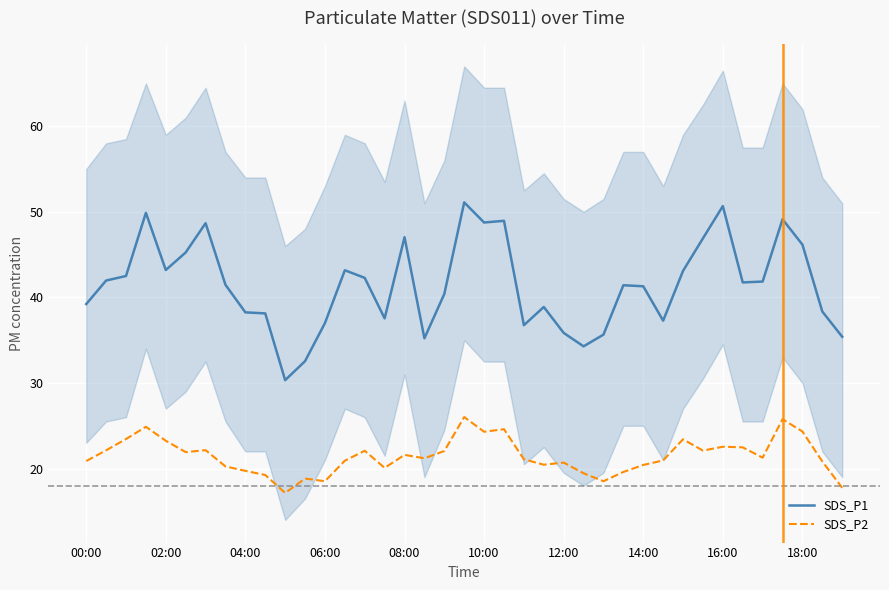

What is the minimum value for SDS_P1?

30.3